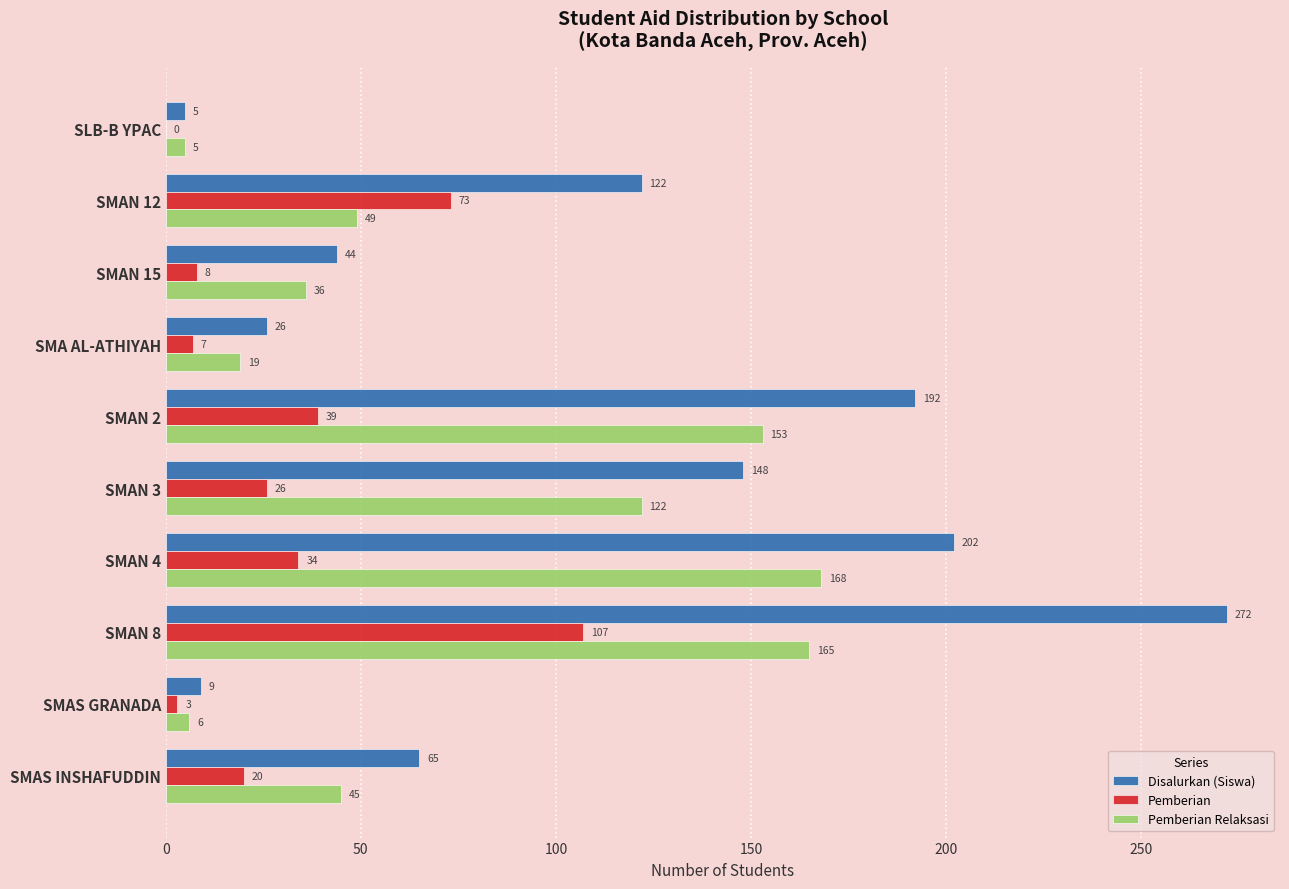

What are all the series names shown in the legend?

Disalurkan (Siswa), Pemberian, Pemberian Relaksasi